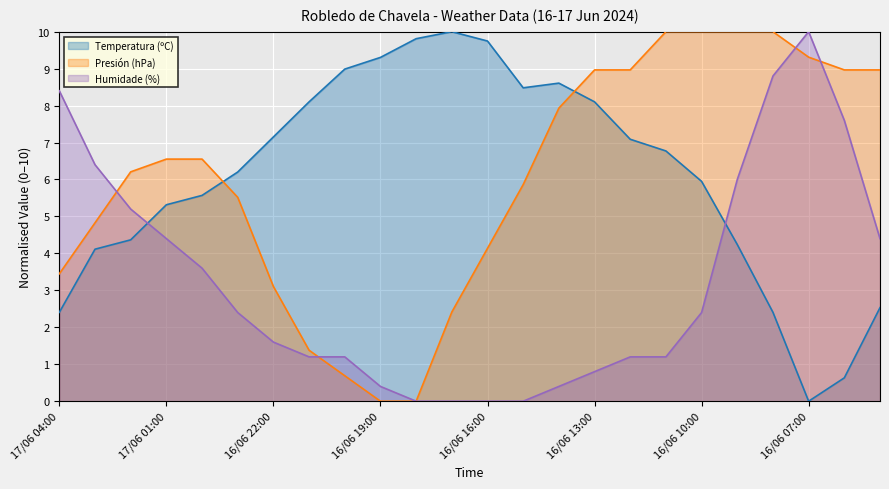

How many values in Humidade (%) are above zero?

20